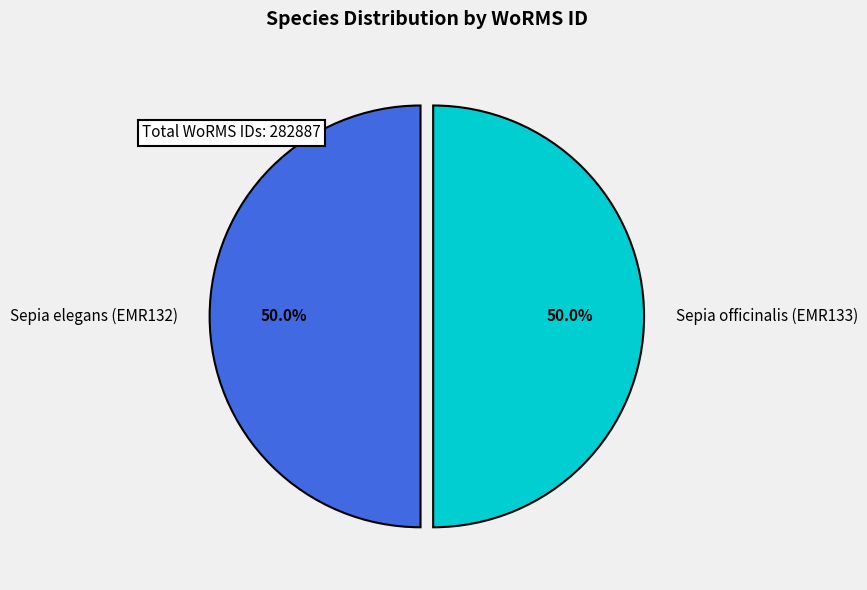

How many slices are in this pie chart?

2